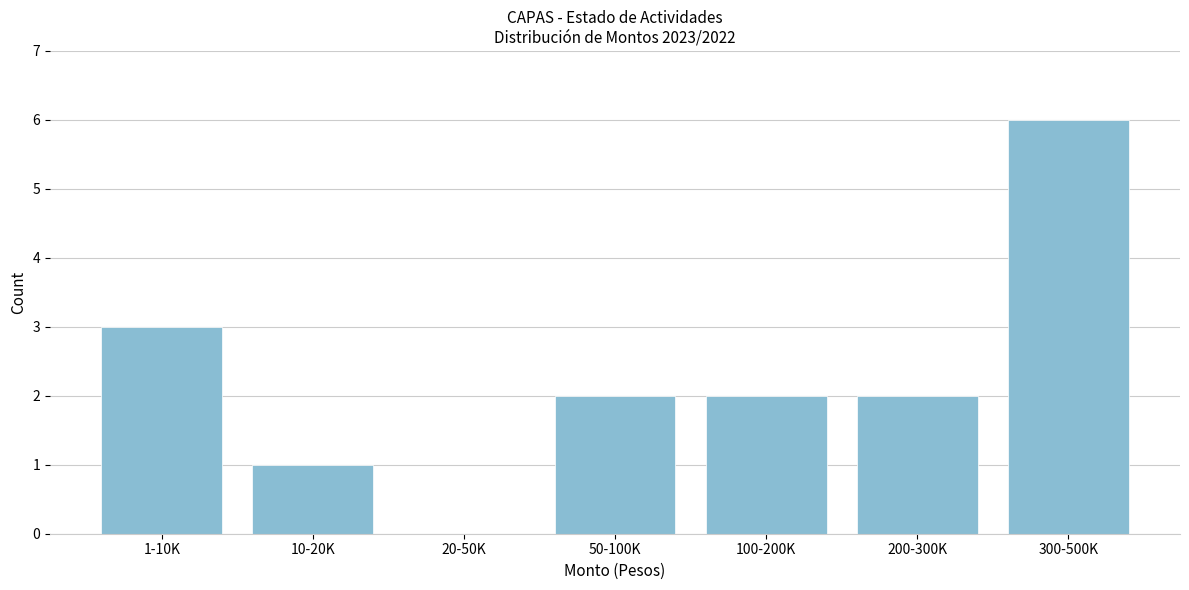

Reading left to right, extract all data points from this chart.

1-10K=3	10-20K=1	20-50K=0	50-100K=2	100-200K=2	200-300K=2	300-500K=6